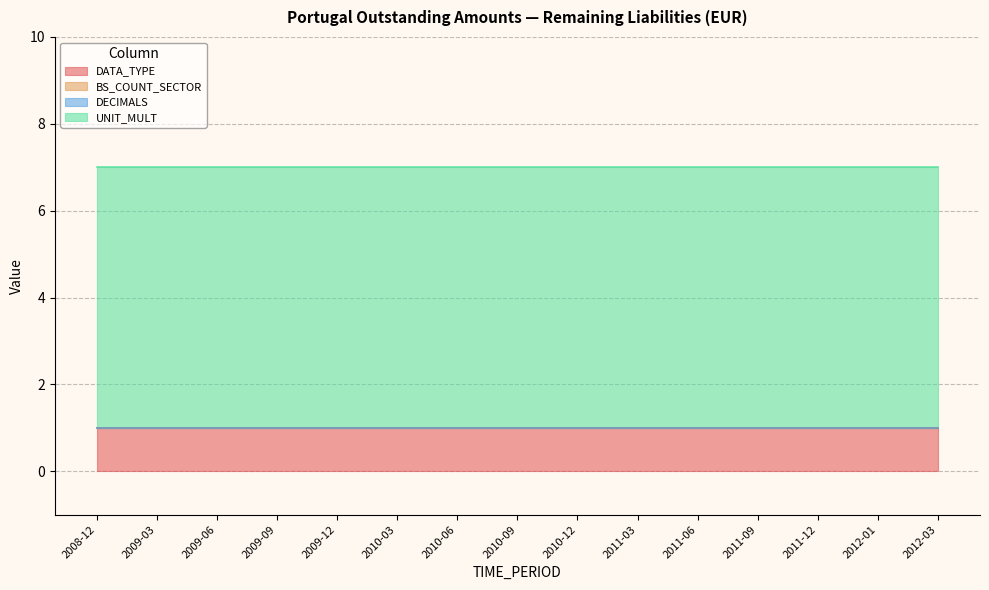

How many series are shown in this chart?

4